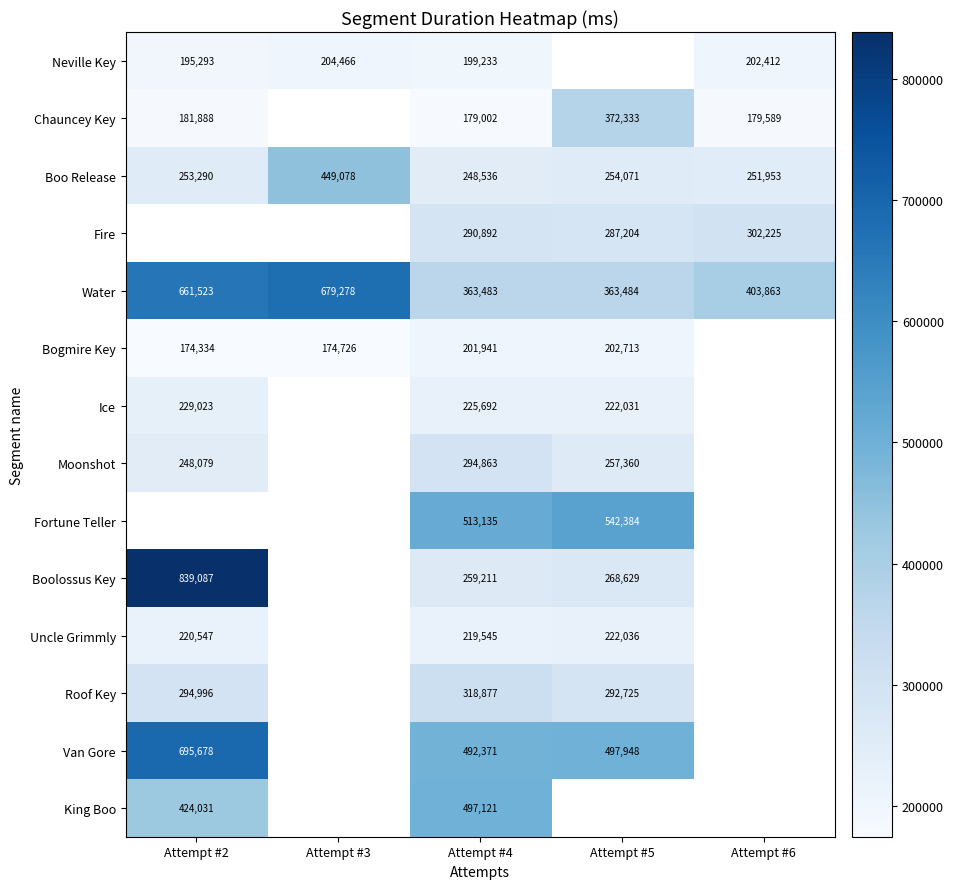

What is the difference between the highest and lowest values at Attempt #4?

334133